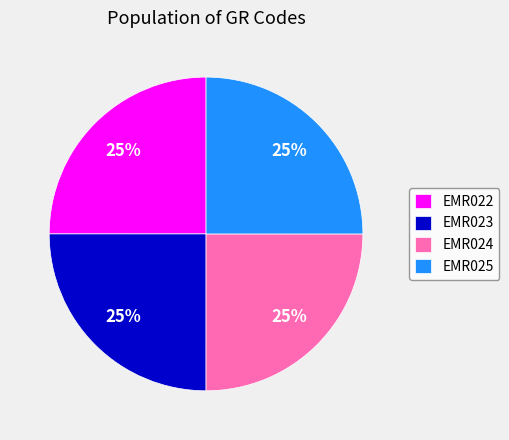

Is there any slice that represents more than half of the pie?

No